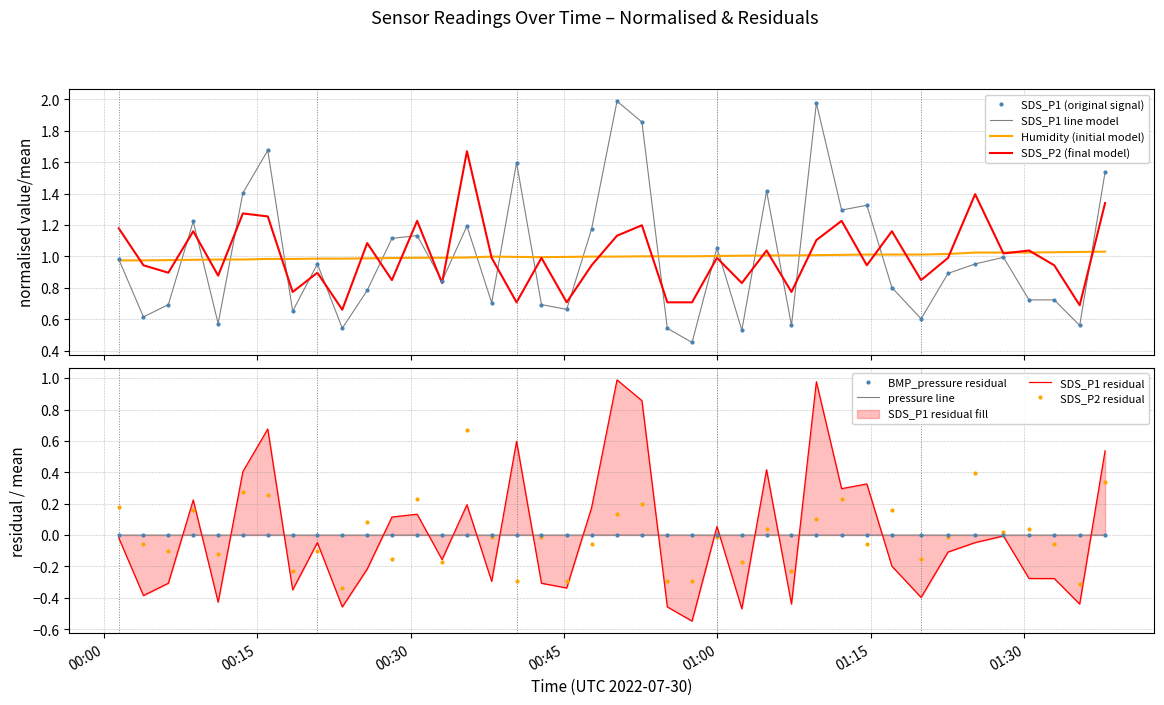

At which category does SDS_P1 reach its first local valley?

2022/07/30 00:03:54